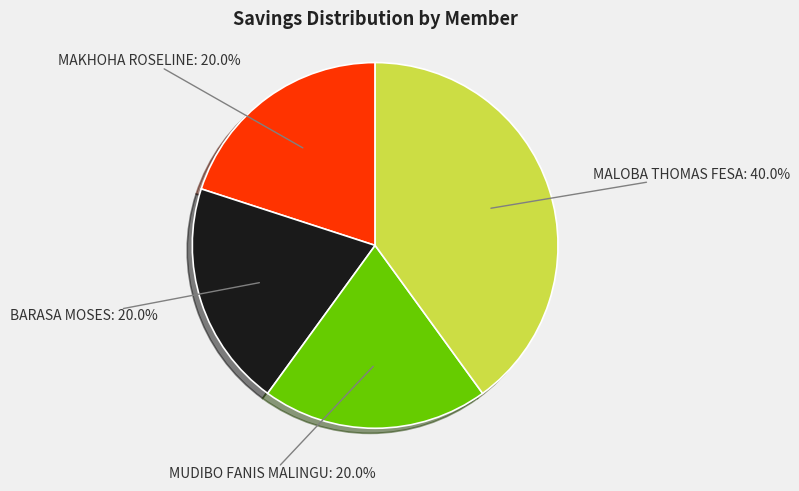

Does any single category account for the majority?

No